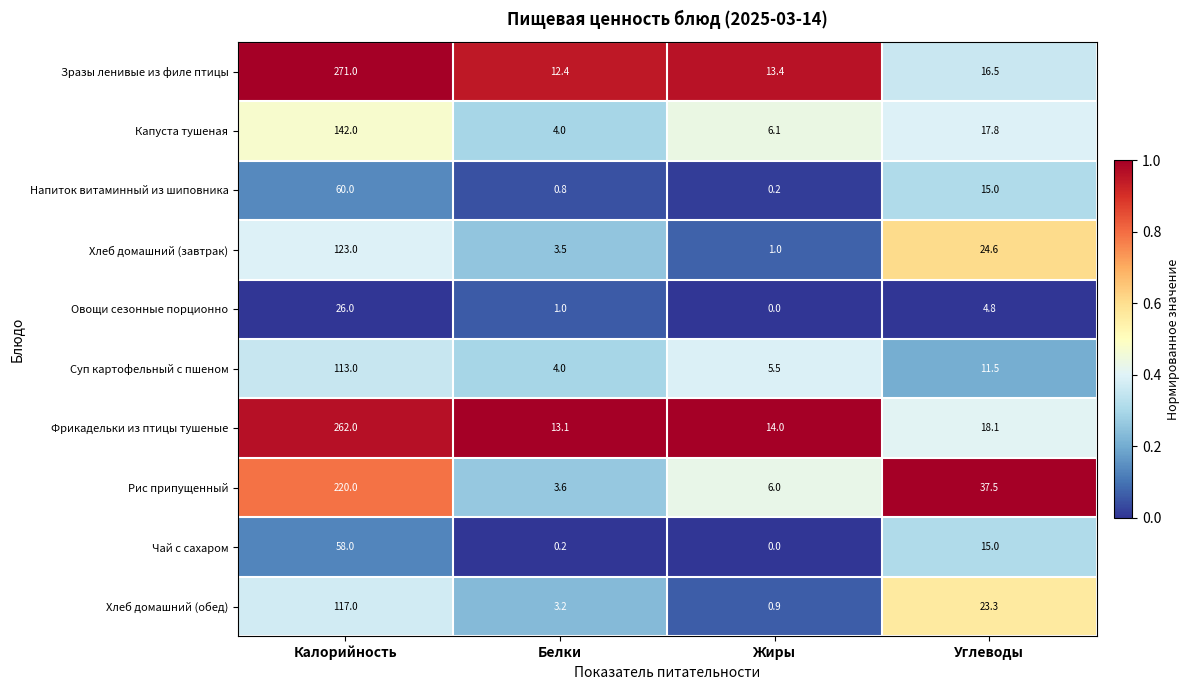

Which series has the largest range (max minus min)?

Зразы ленивые из филе птицы